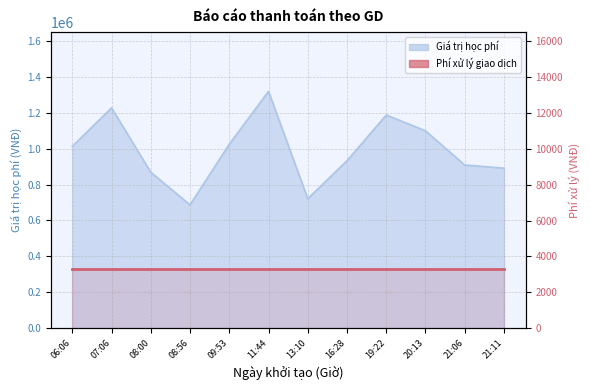

How many interior local valleys (lower than both neighbors) does the data have?

2